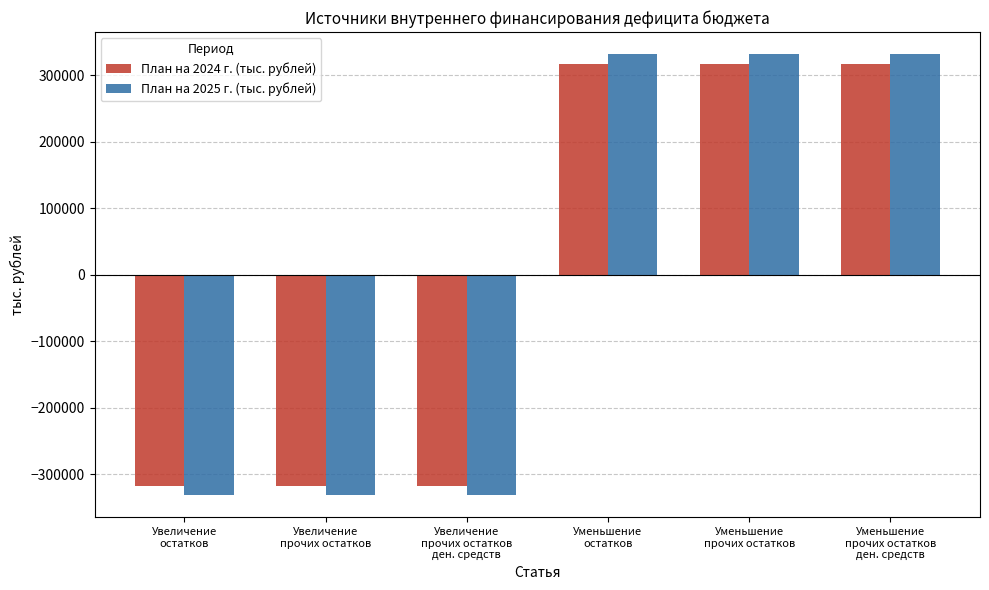

What value does the План на 2024 г. (тыс. рублей) series have at Уменьшение
прочих остатков?

317330.8